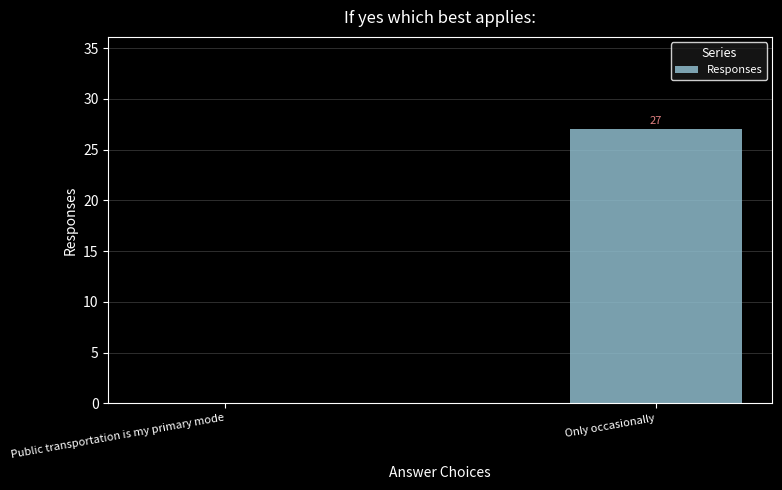

Reading left to right, list all the values displayed in this chart.

0	27